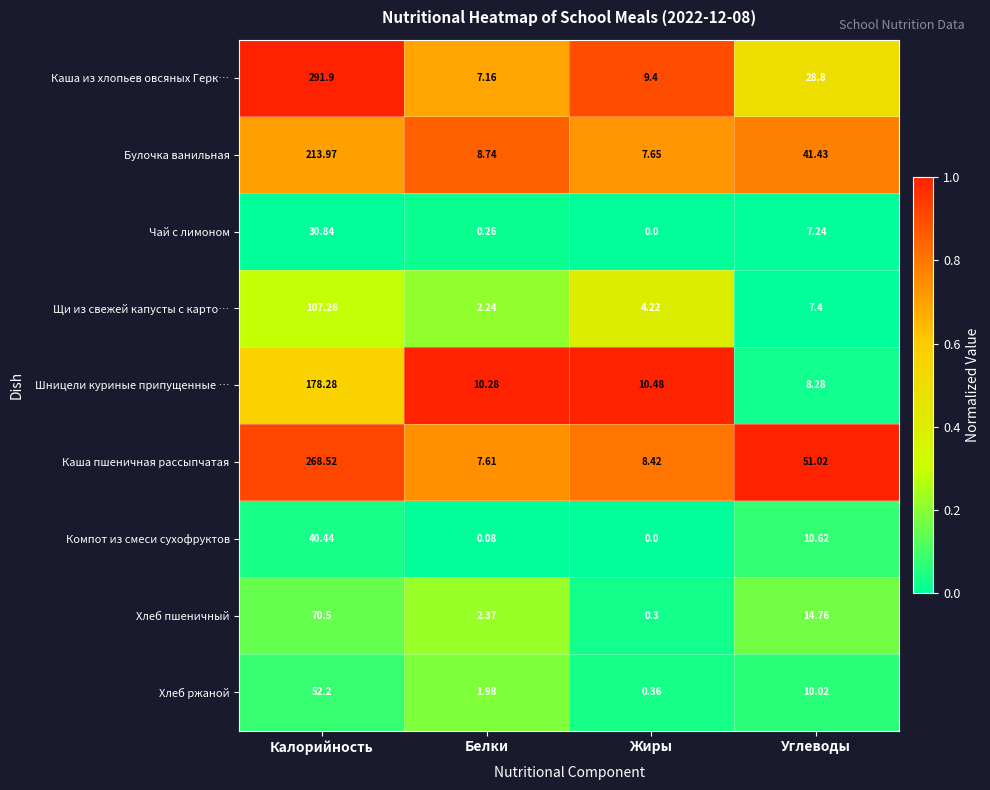

How many distinct data groups are displayed?

9